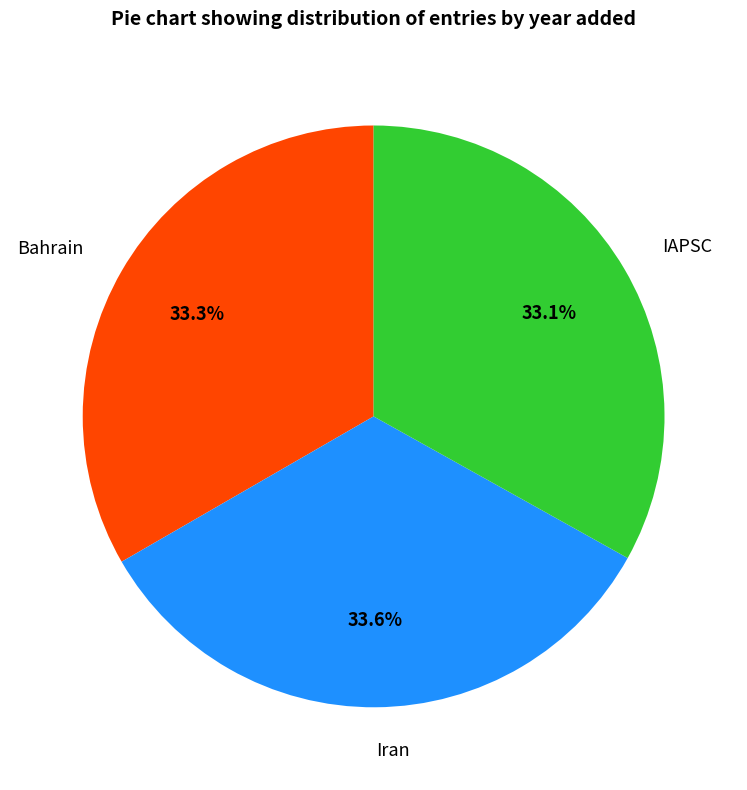

To the nearest percent, what is the combined percentage of Bahrain and Iran?

67%